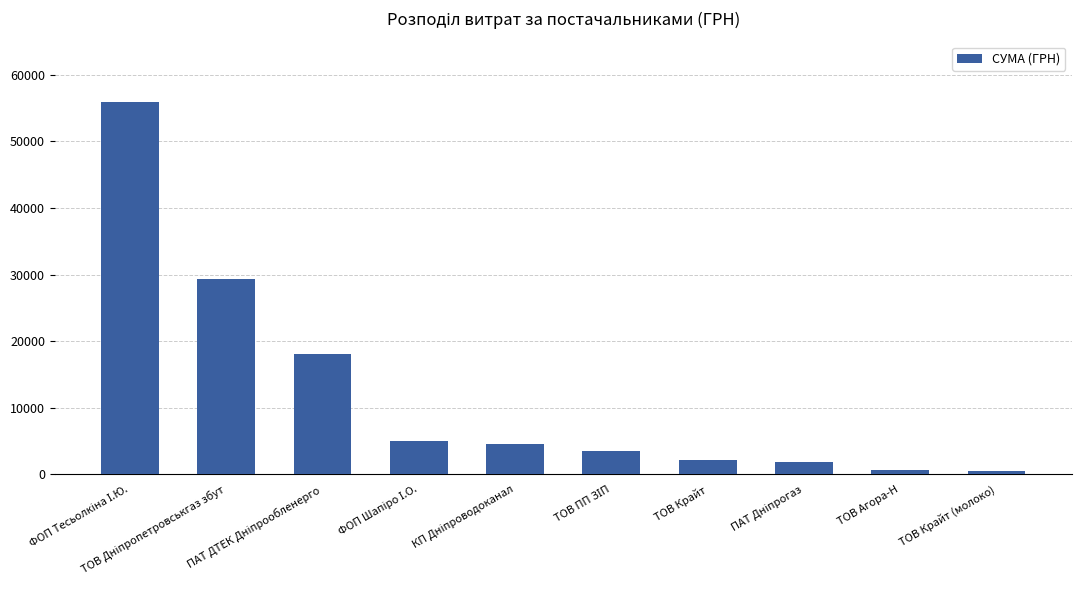

What is the value of the 9th bar from the left?

648.0